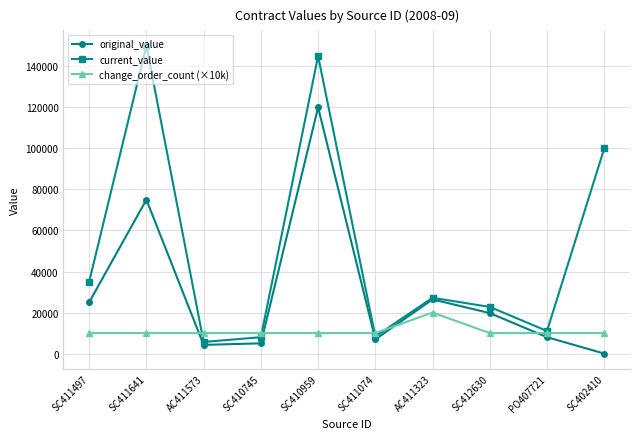

List the series in order of their peak value, lowest first.

change_order_count (×10k), original_value, current_value